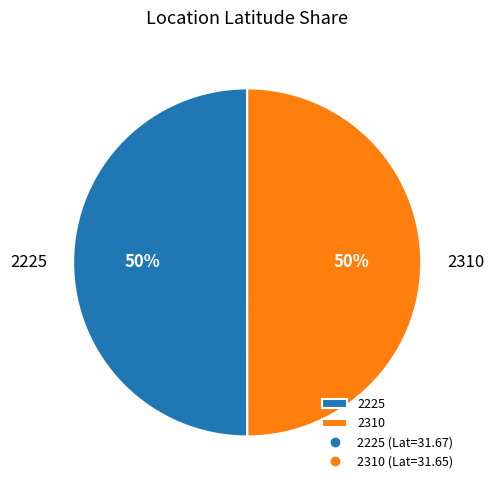

To the nearest percent, what is the average slice percentage?

50%